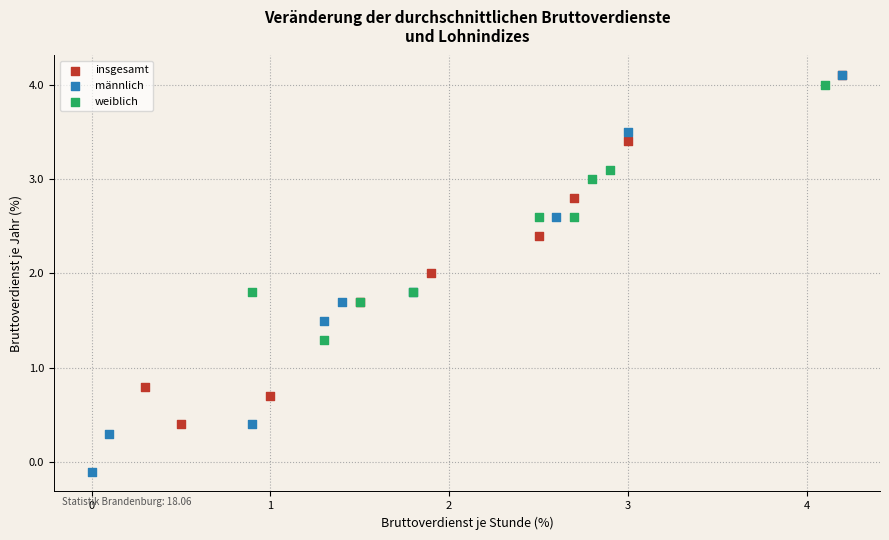

Which series has the widest spread of Y values?

männlich